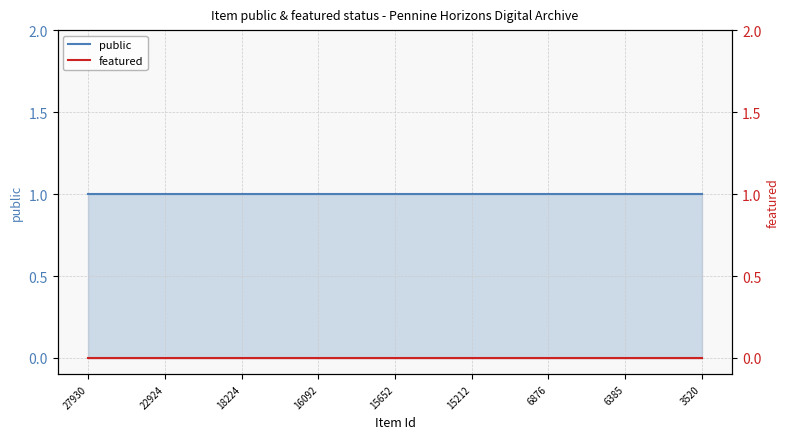

How many lines are shown in the chart?

2